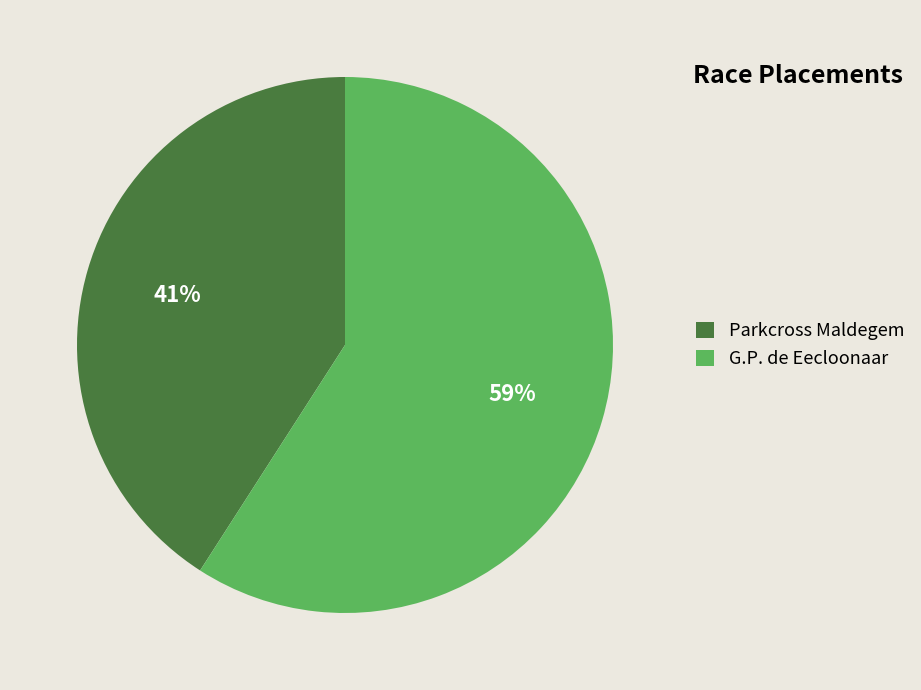

Count the number of slices in the pie.

2